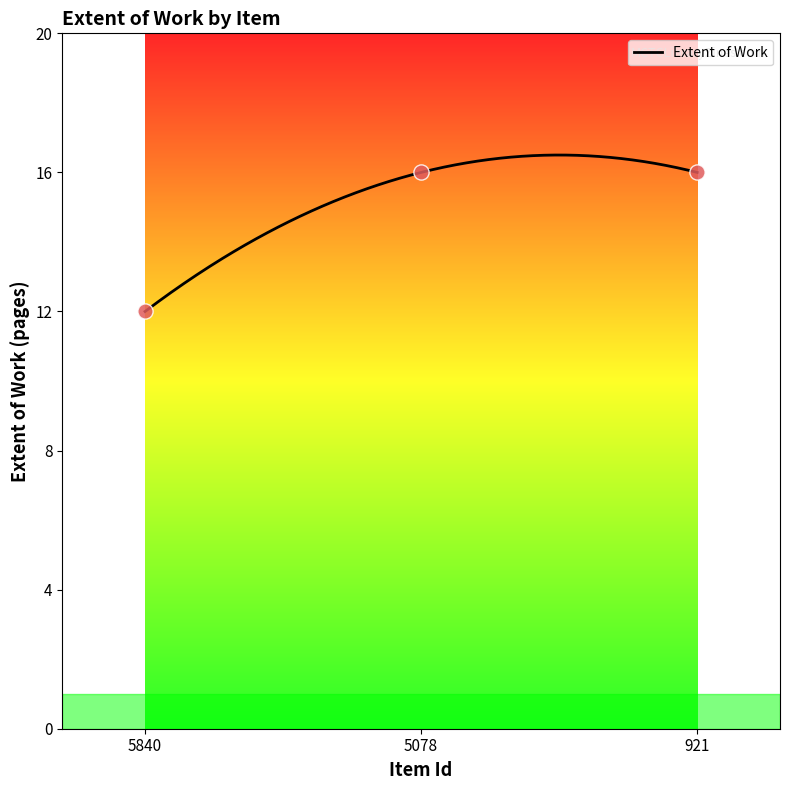

Between 5078 and 5840, which is larger?

5078